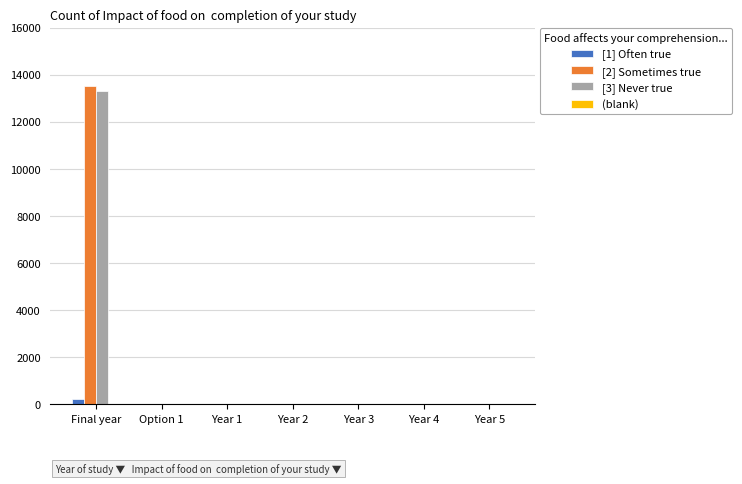

At which label does [3] Never true reach its peak?

Final year